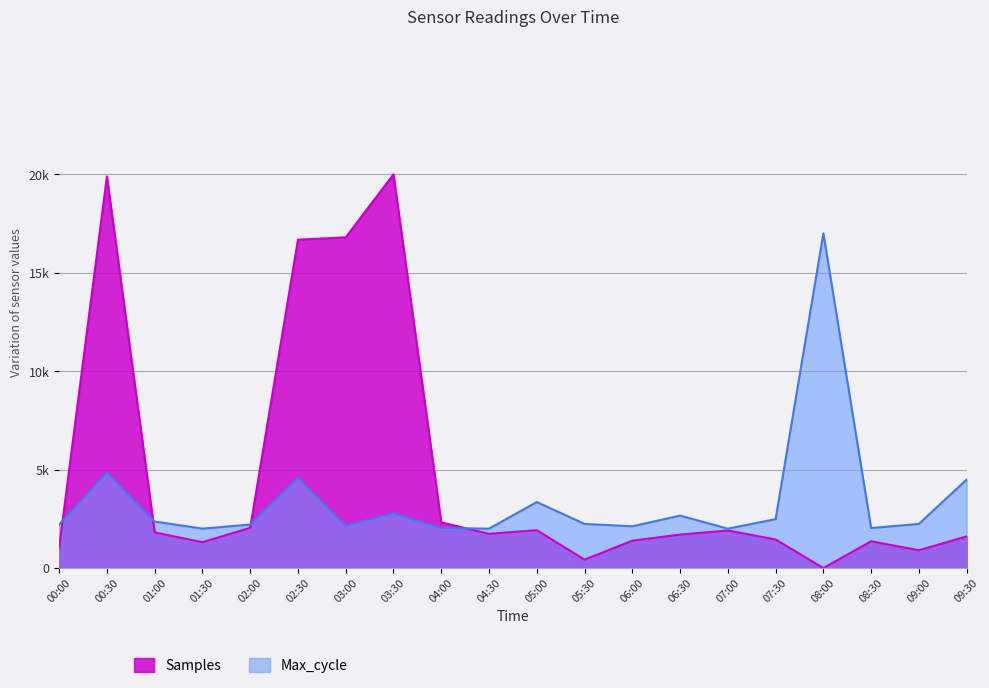

What position from the right is 08:00?

4